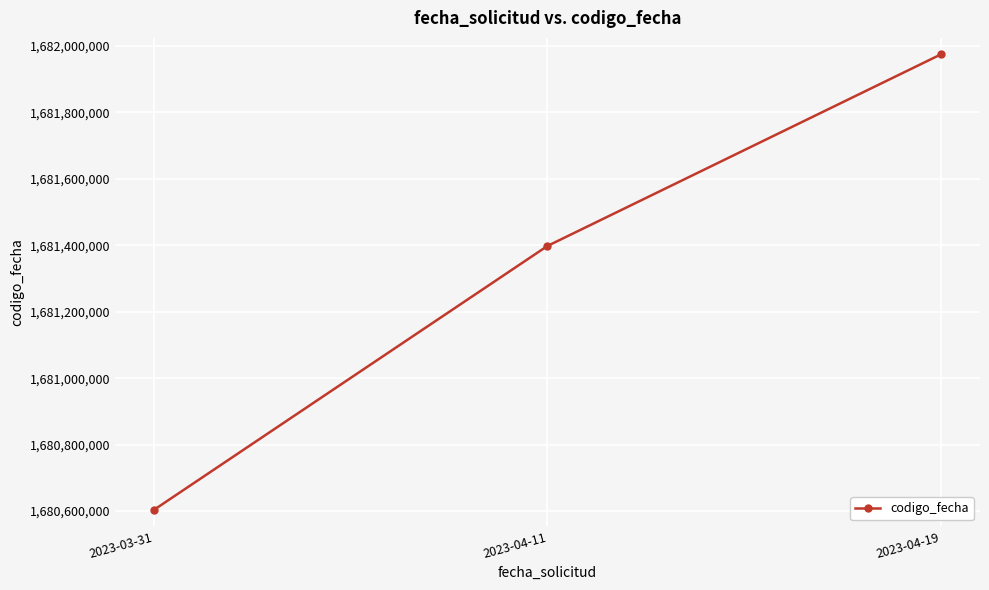

What is the smallest value displayed?

1680604326